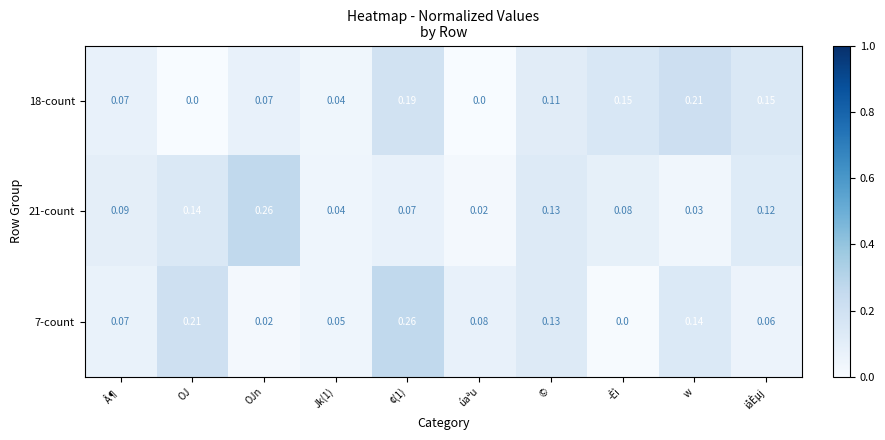

Is the value of 21-count at OJn greater than the value of 7-count at w?

Yes